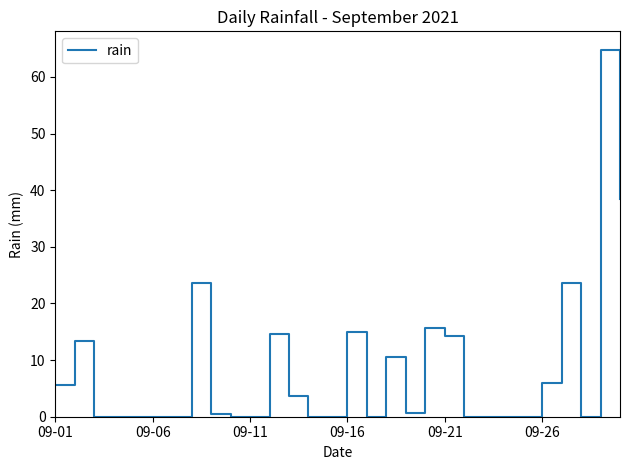

What is the greatest value displayed?

64.8